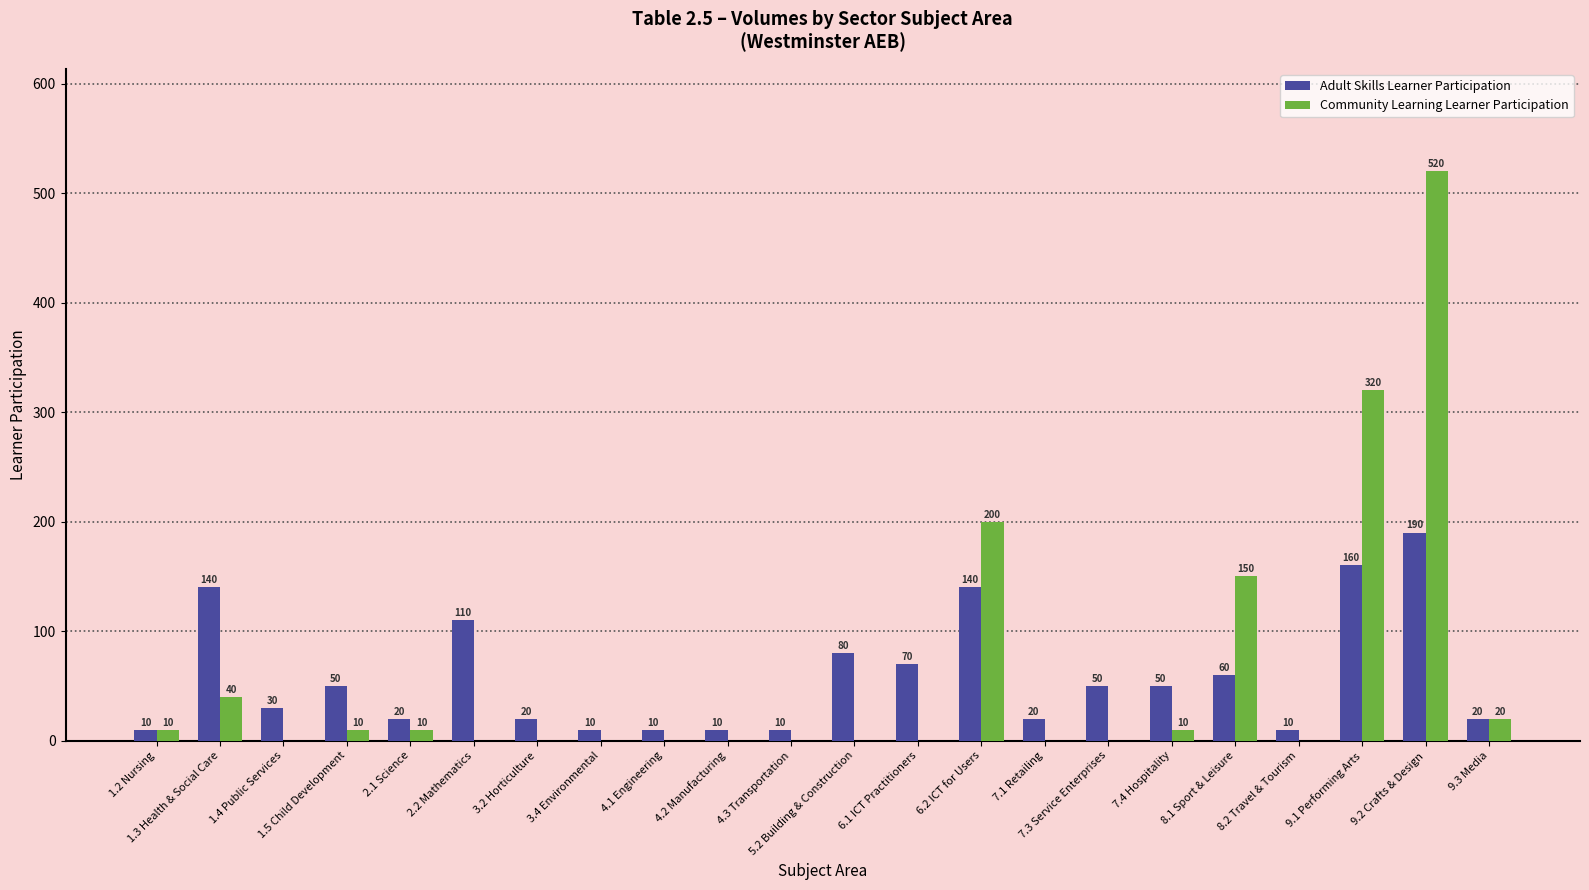

Which category has the highest value in the Adult Skills Learner Participation series?

9.2 Crafts & Design